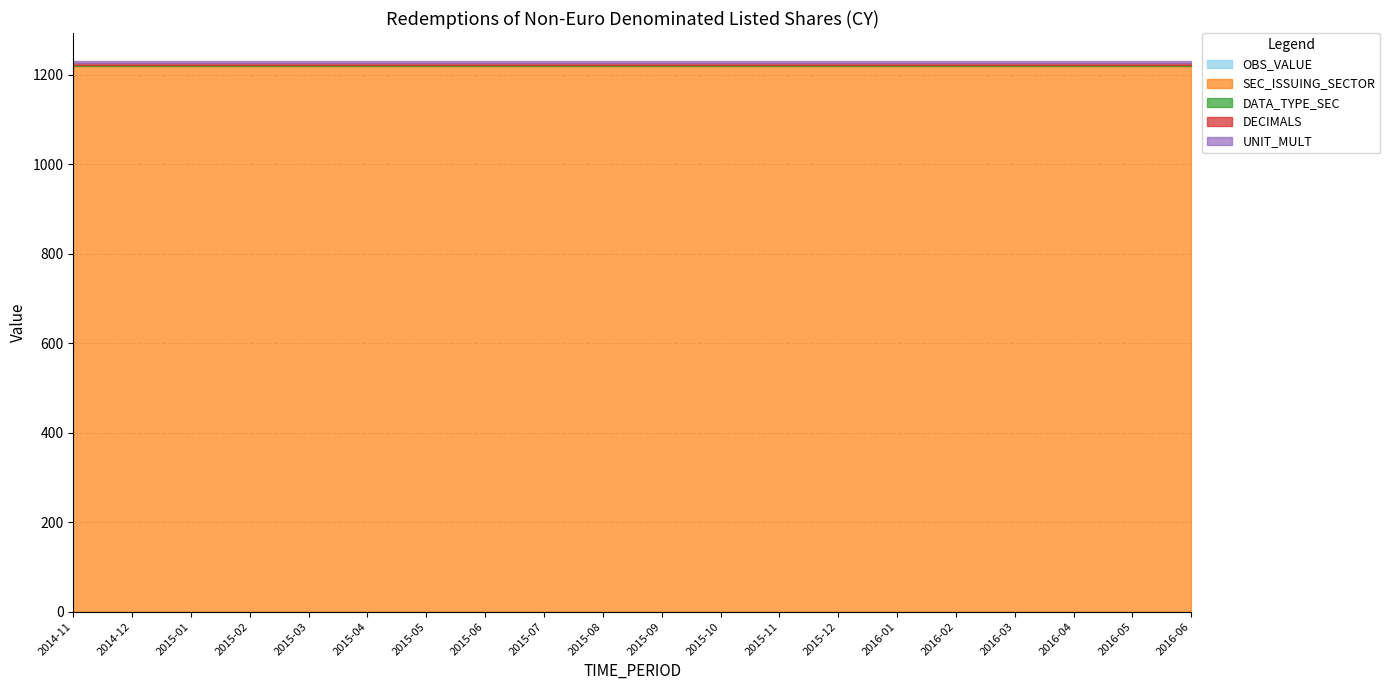

What is the value of the SEC_ISSUING_SECTOR point at the 9th from the left?

1220